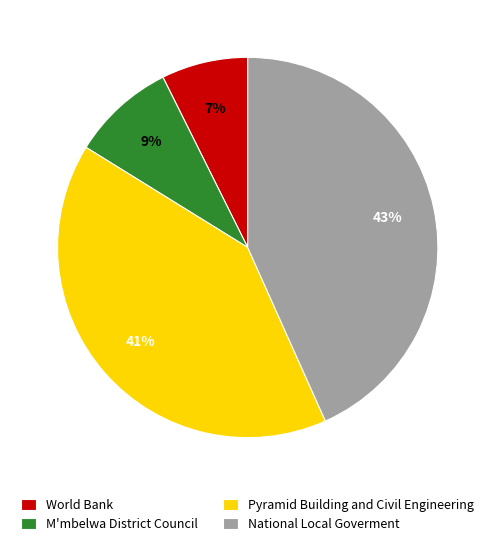

To the nearest percent, what percentage of the pie is National Local Goverment?

43%